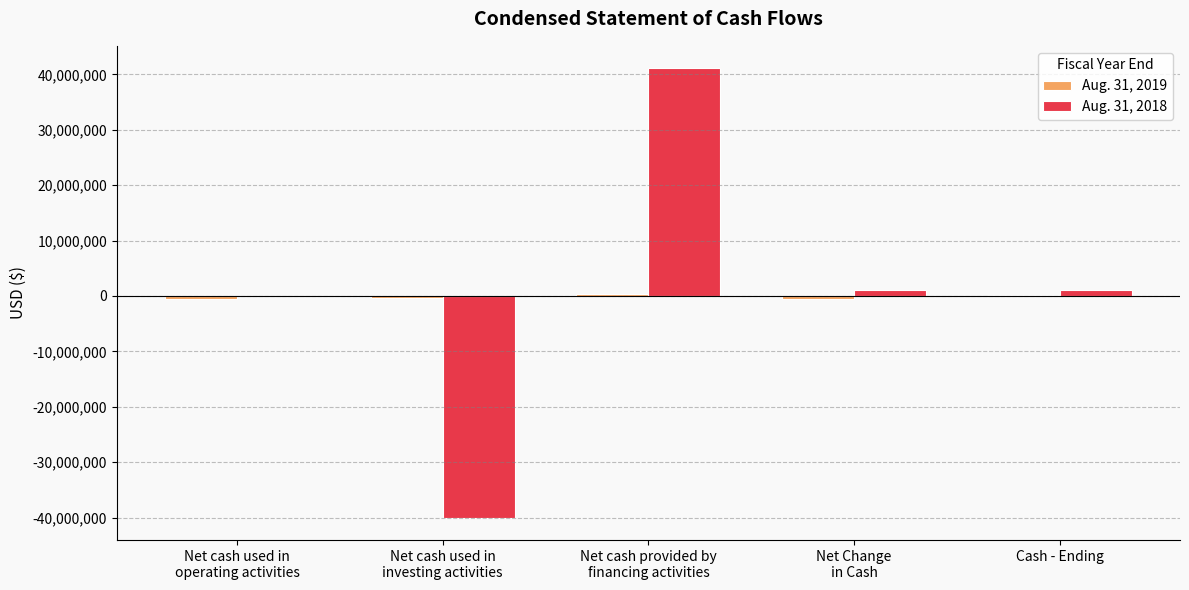

What is the greatest value displayed?

41093933